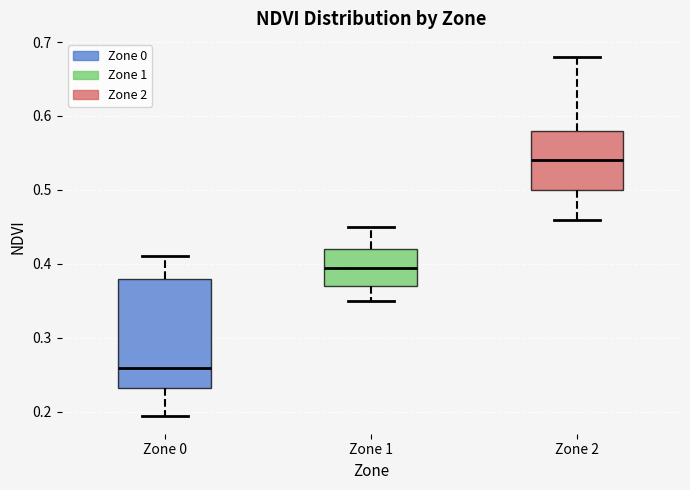

Which box is the tallest, from its lower edge to its upper edge?

Zone 0